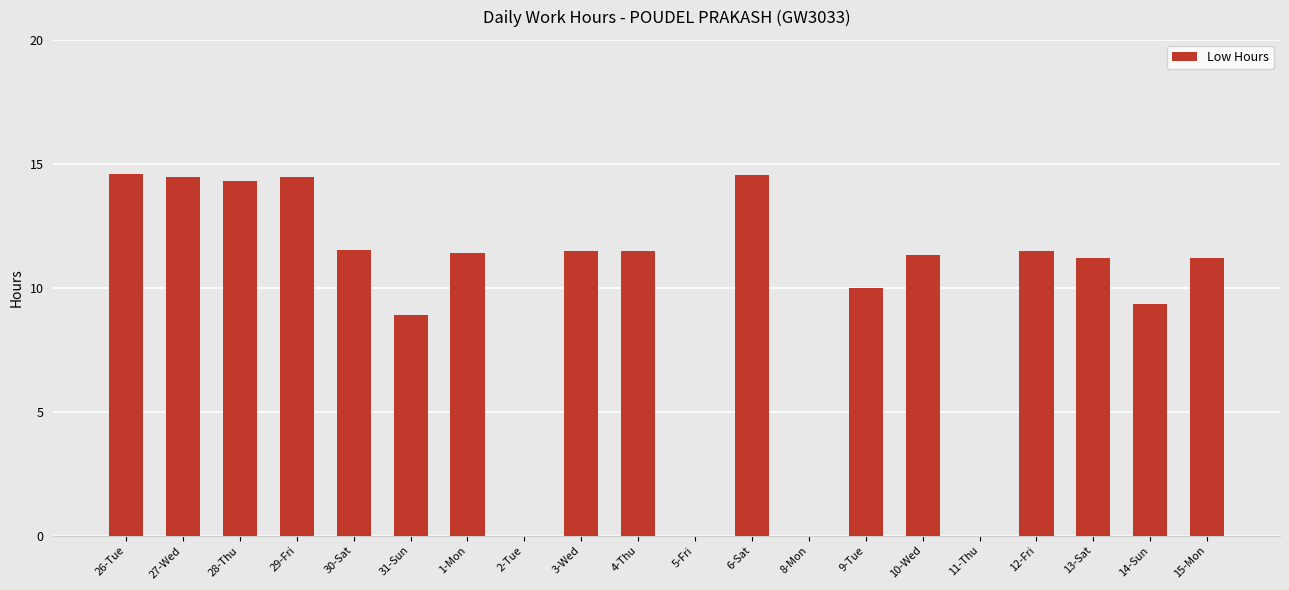

The chart shows a value of 4.6 at 5-Fri. True or false?

False